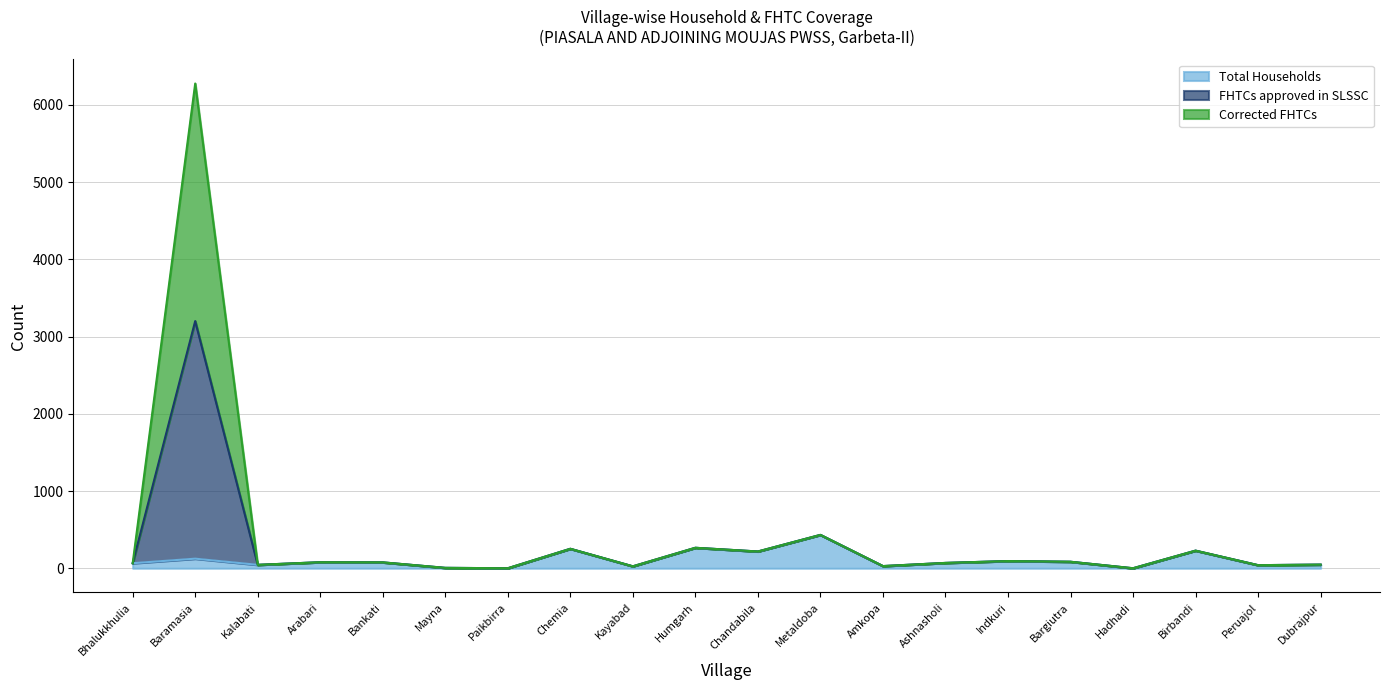

At Dubrajpur, list the series in order from smallest to largest.

Total Households, FHTCs approved in SLSSC, Corrected FHTCs